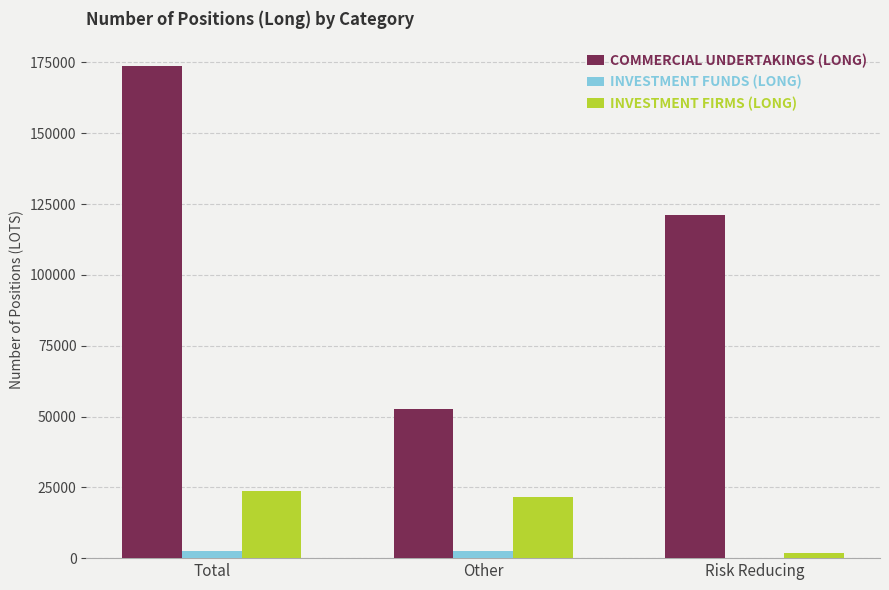

At which category does the chart reach its peak across all series?

Total